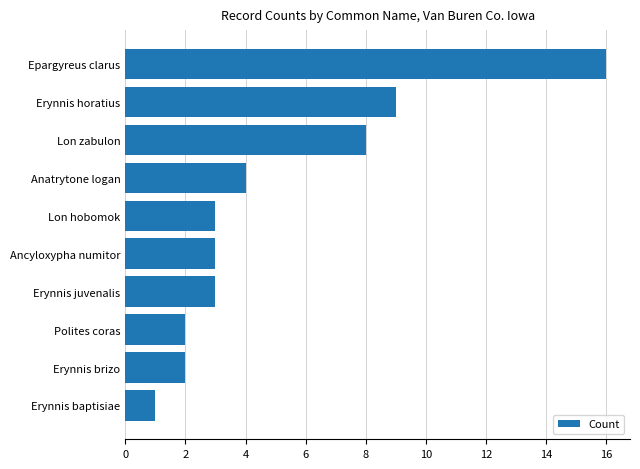

What is the maximum value shown in the chart?

16